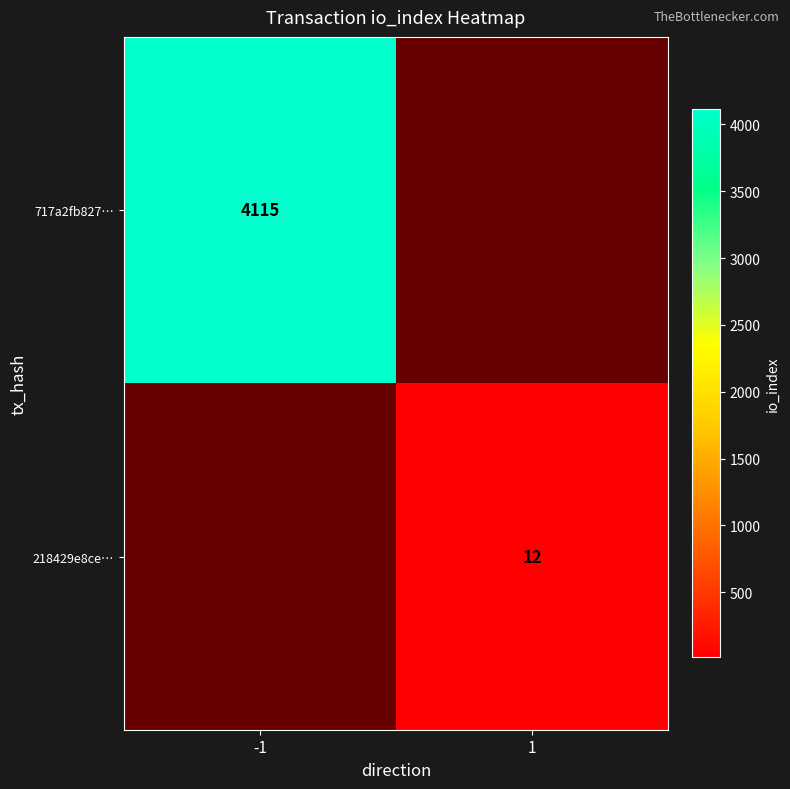

What is the greatest value displayed?

4115.0